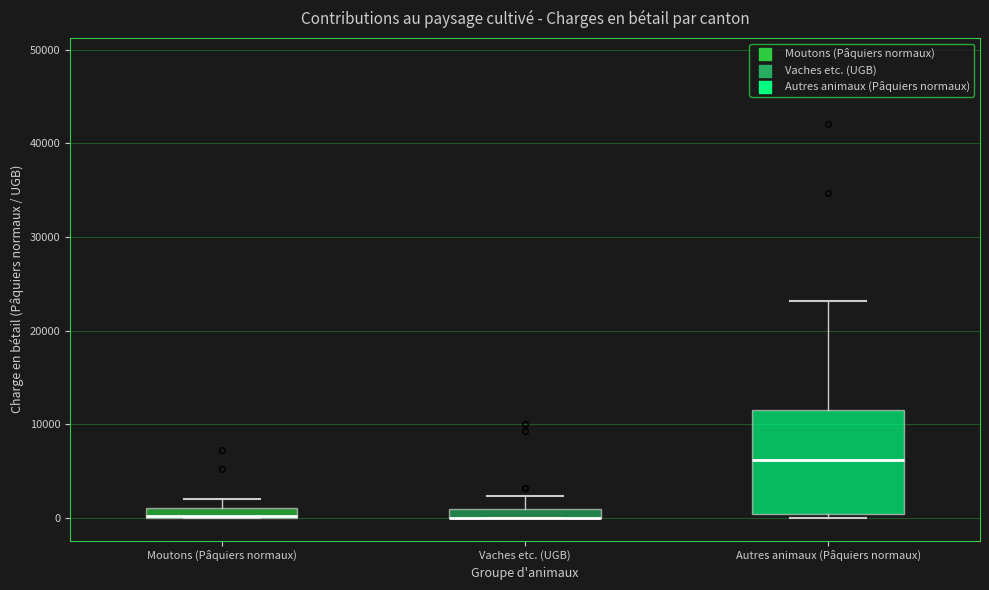

Where is the lower edge of the box for Moutons (Pâquiers normaux) on the y-axis? The values are not printed on the chart, so give them approximately, as read against the axis.

0